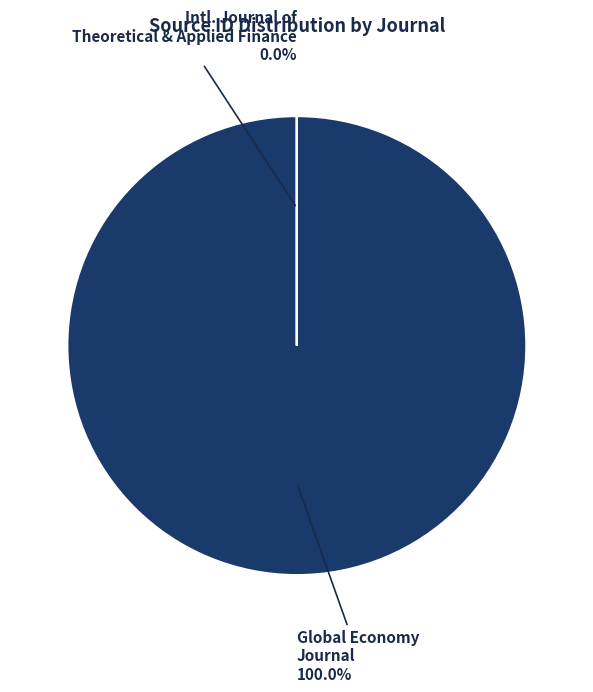

To the nearest percent, what is the average slice percentage?

50%